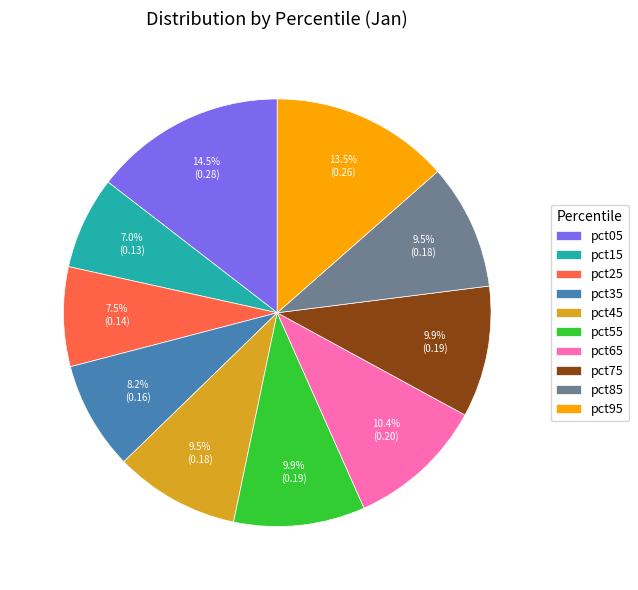

Is it true that pct55 is 10% of the pie?

True